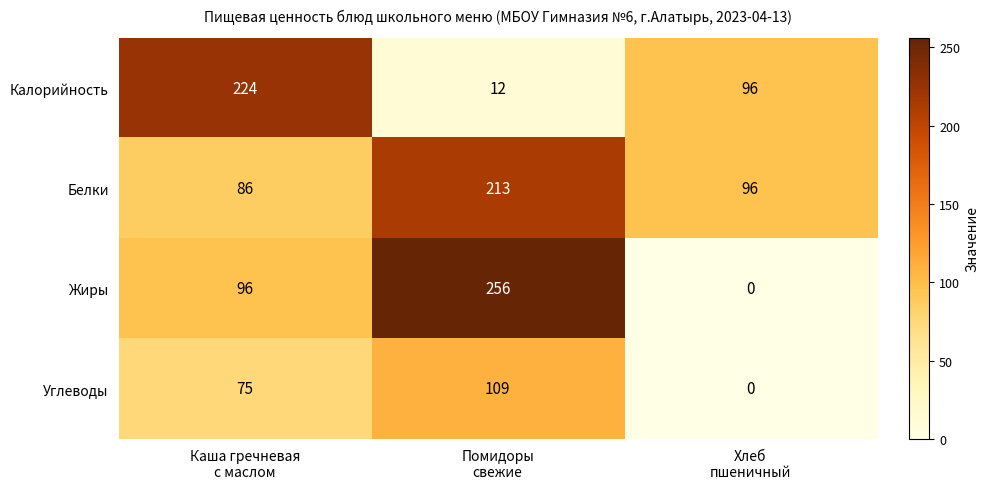

Which series has the largest range (max minus min)?

Жиры